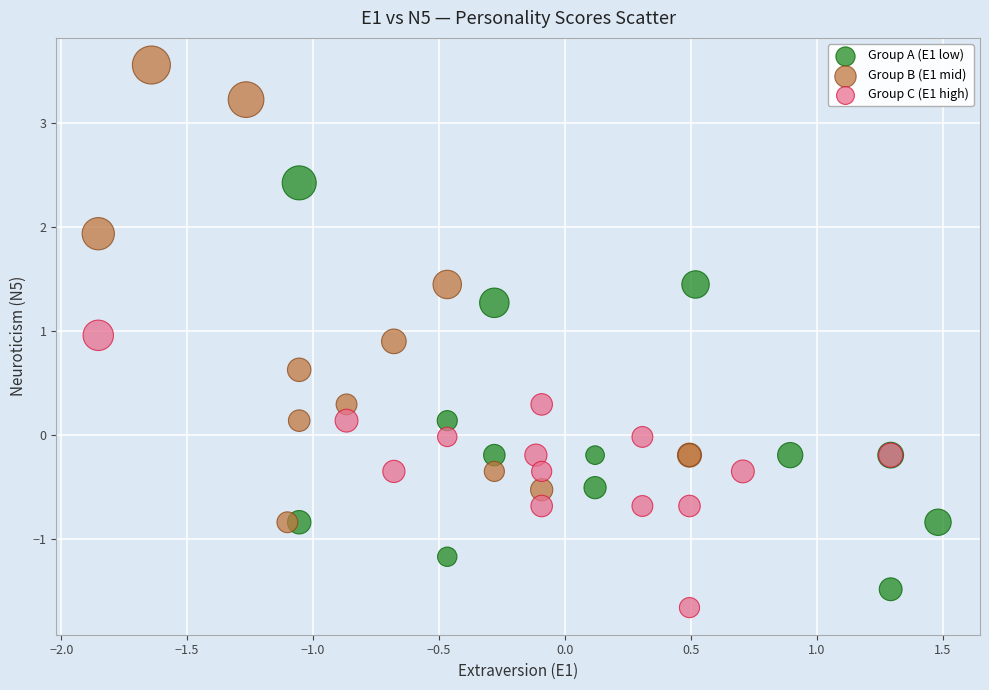

Which series reaches the maximum Y coordinate?

Group B (E1 mid)